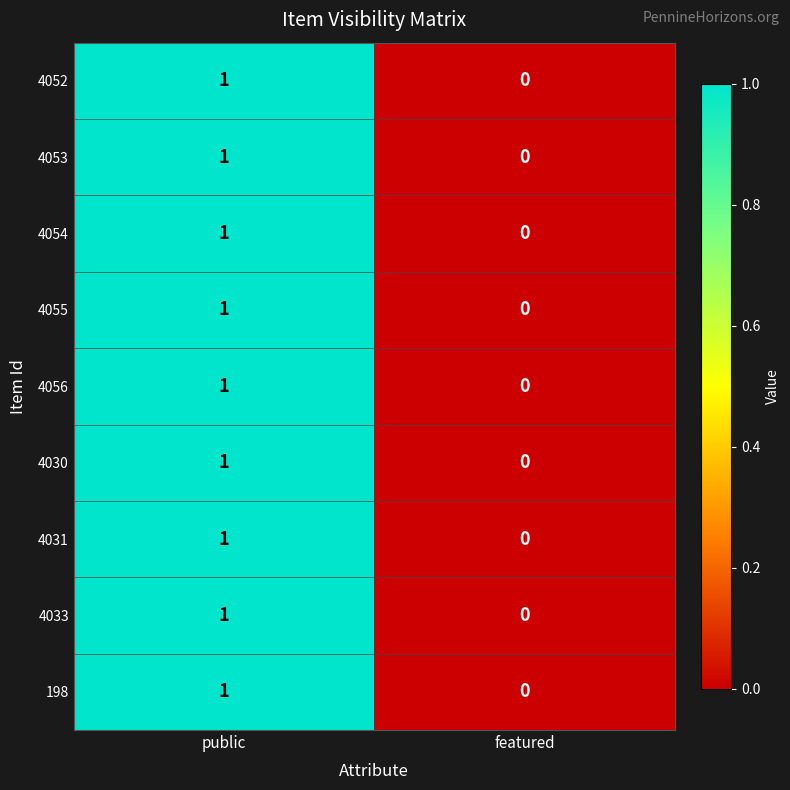

At which label does 198 reach its peak?

public